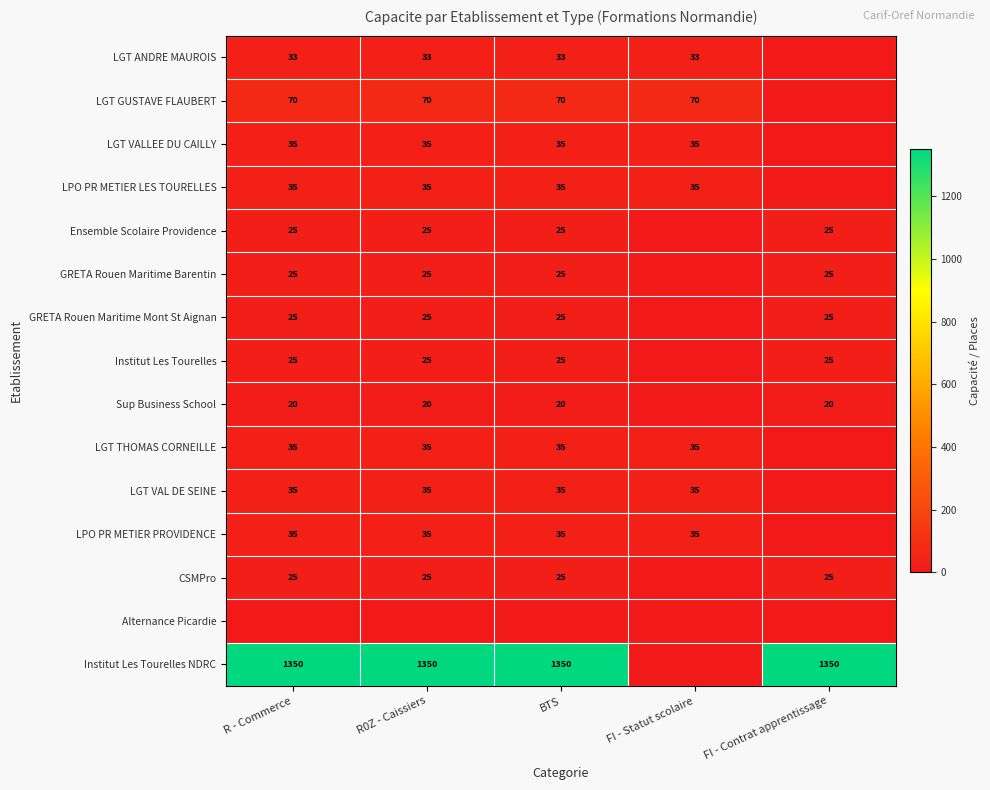

The value of LPO PR METIER LES TOURELLES at R0Z - Caissiers is 35. True or false?

True